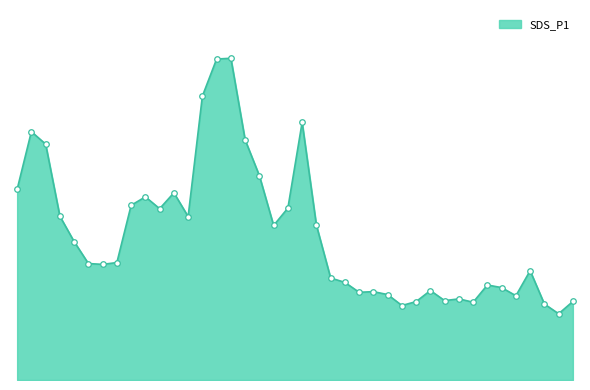

Does the chart display data point markers on the line(s)?

No